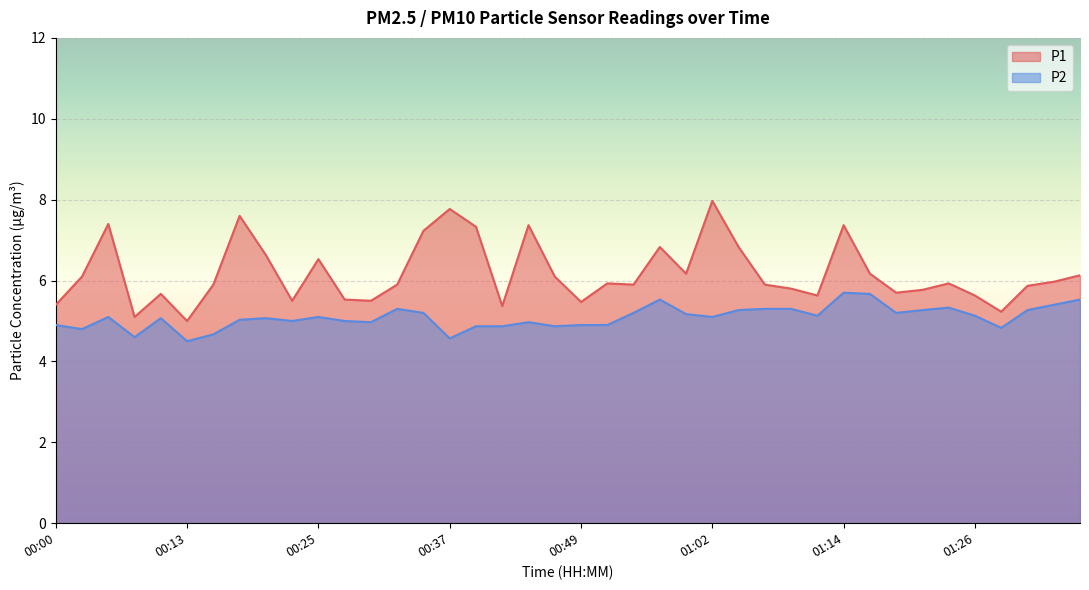

Between 00:25 and 00:49, which is larger?

00:25